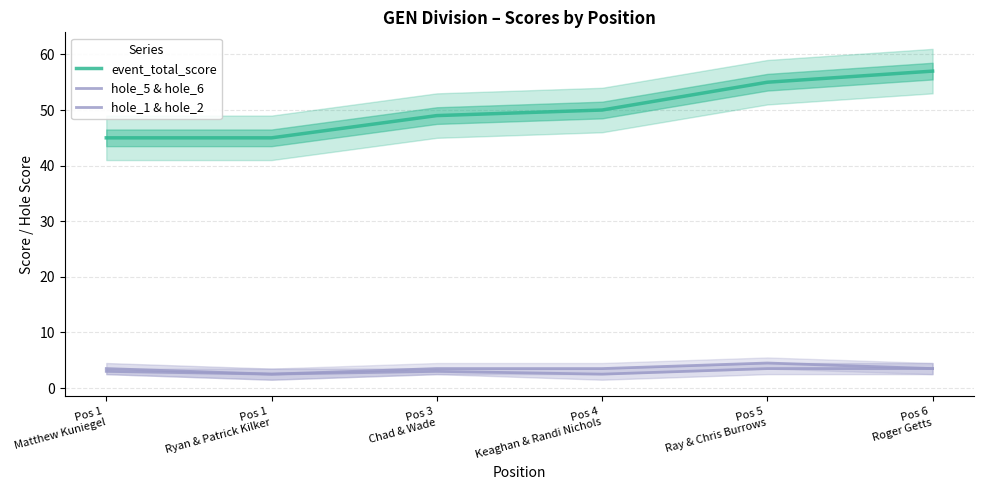

Reading right to left, list all the values displayed in this chart.

event_total_score: 57.0	55.0	50.0	49.0	45.0	45.0
hole_5 & hole_6: 3.5	4.5	3.5	3.5	2.5	3.0
hole_1 & hole_2: 3.5	3.5	2.5	3.0	2.5	3.5